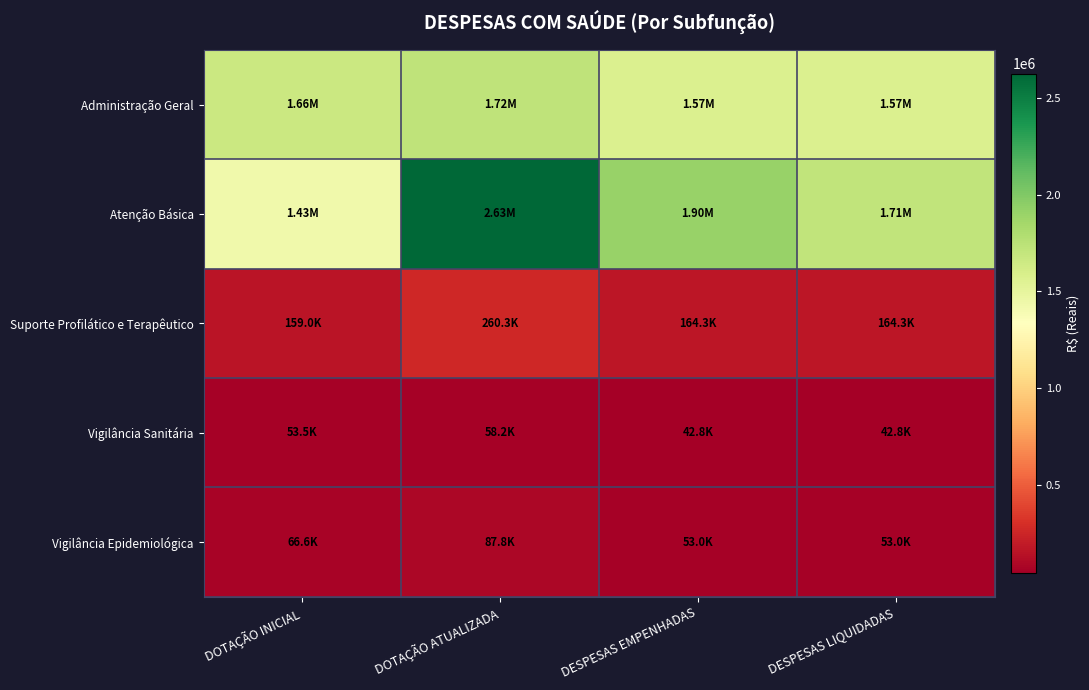

What is the minimum value shown in the chart?

42795.7